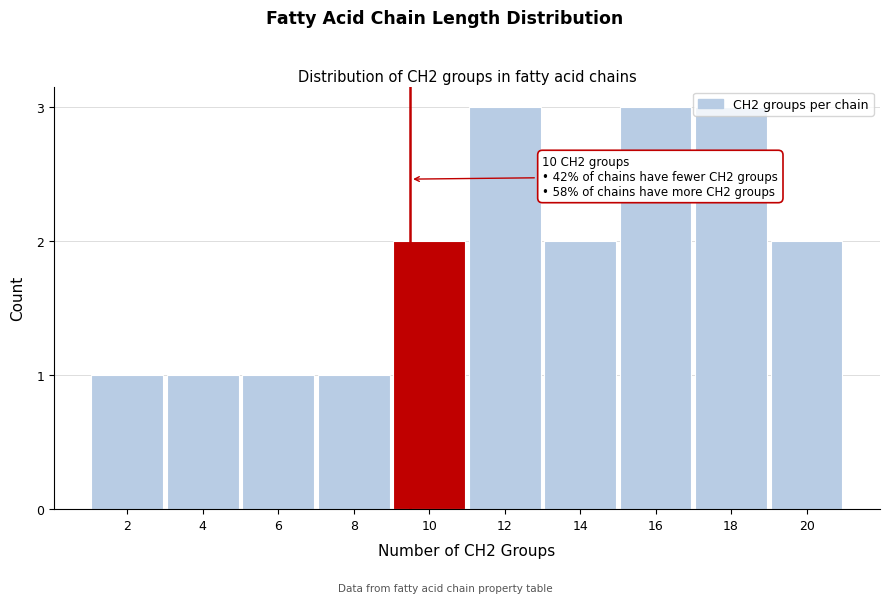

What is the maximum value shown in the chart?

3